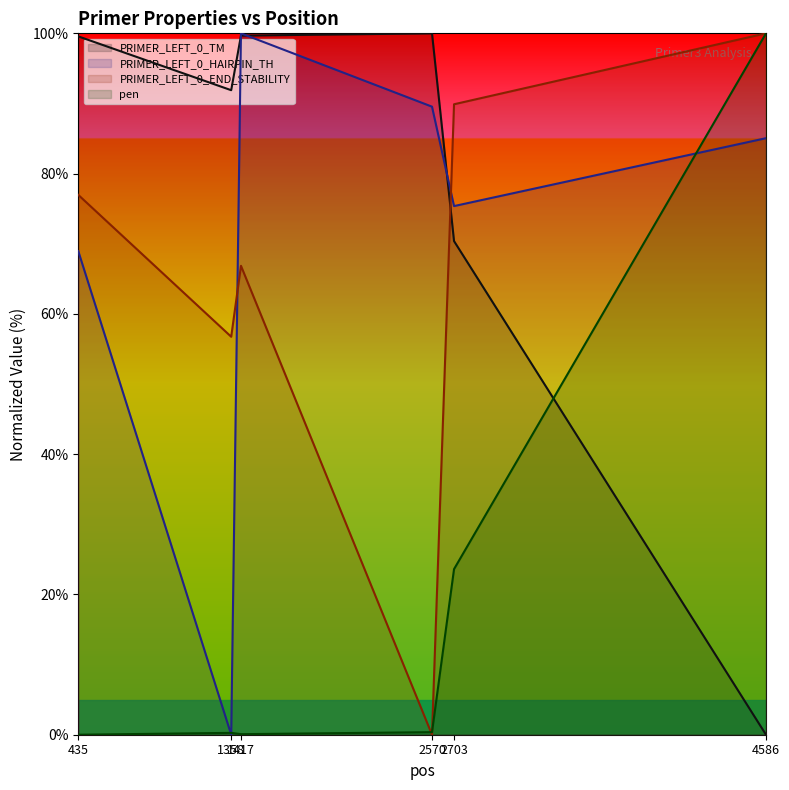

After their last crossing, which series has the higher values: PRIMER_LEFT_0_END_STABILITY or pen?

PRIMER_LEFT_0_END_STABILITY